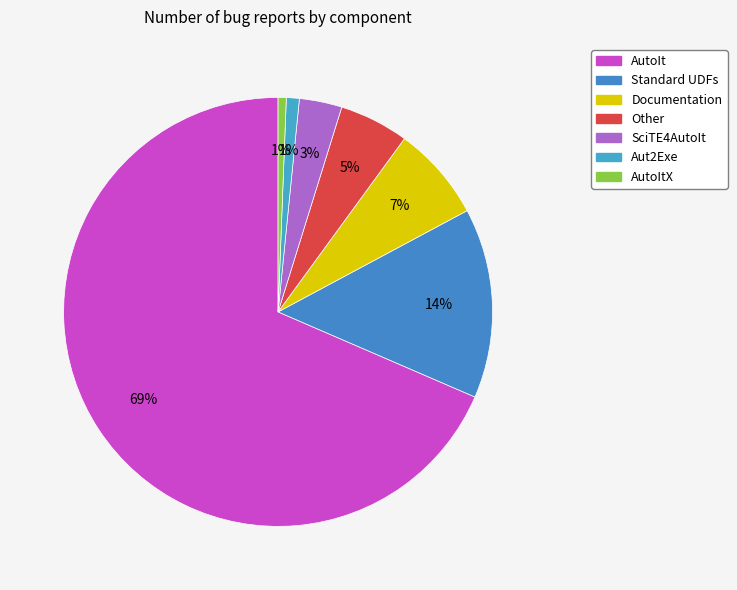

Is there any slice that represents more than half of the pie?

Yes